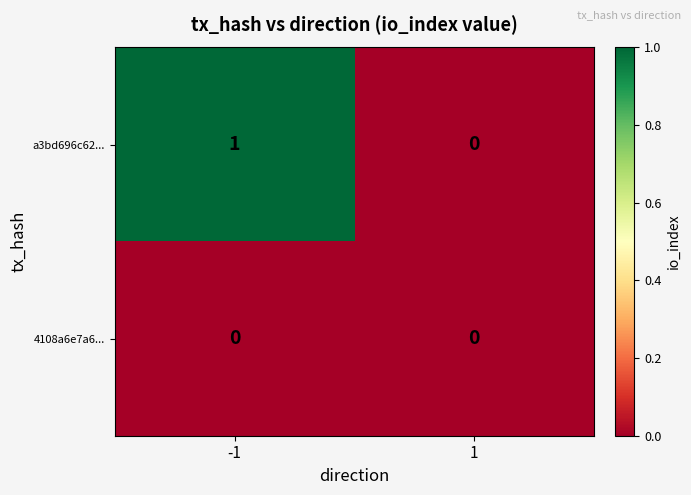

Which label corresponds to the largest value in the chart?

-1